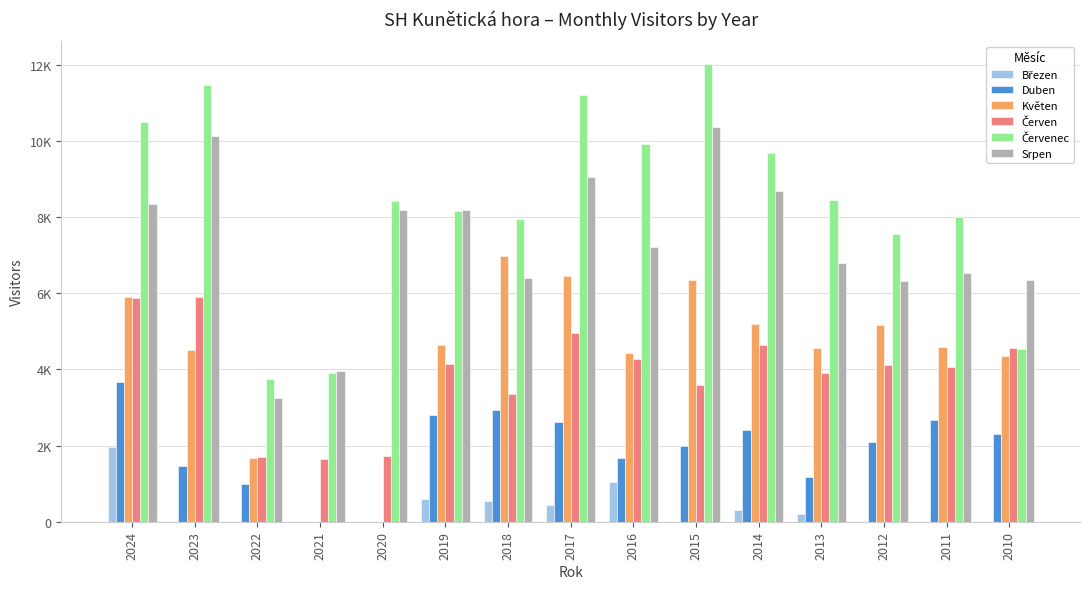

Does the chart contain stacked bars?

No